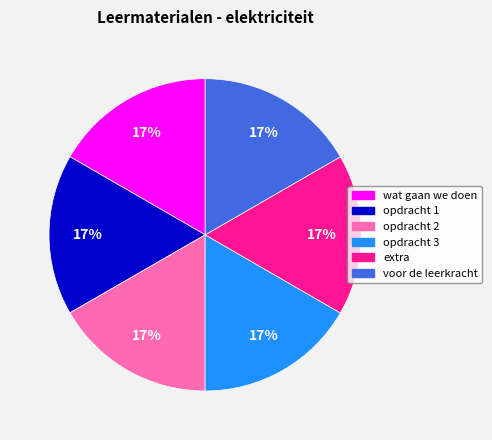

To the nearest percent, what is the average slice percentage?

17%